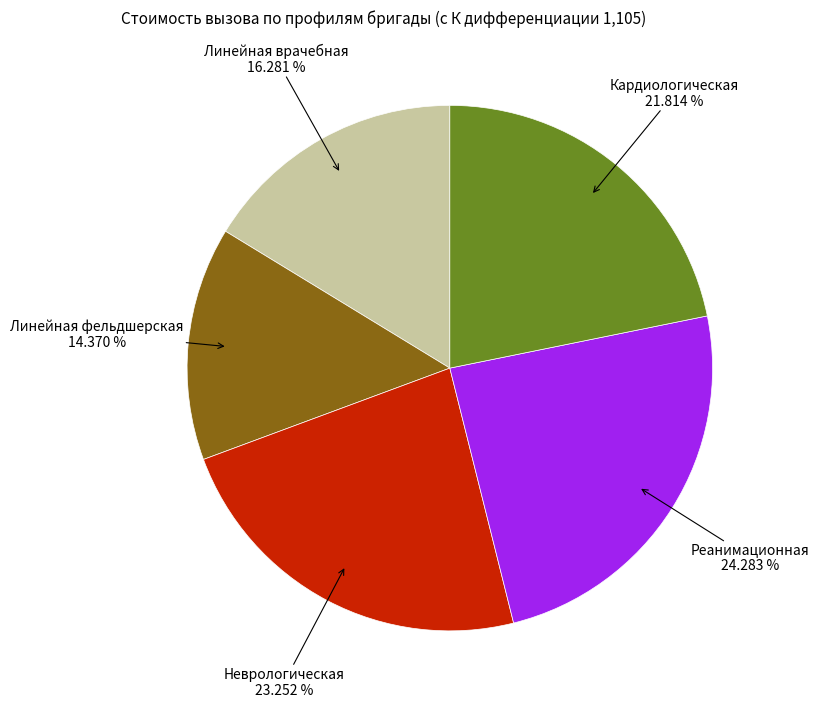

Is there a majority slice in this chart?

No